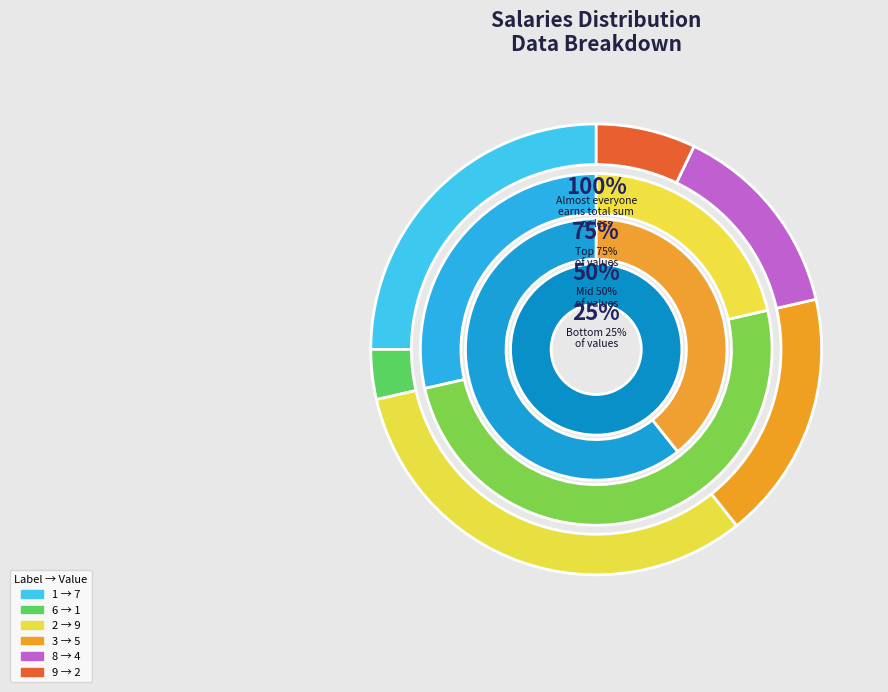

Between 6 and 1, which is larger?

1